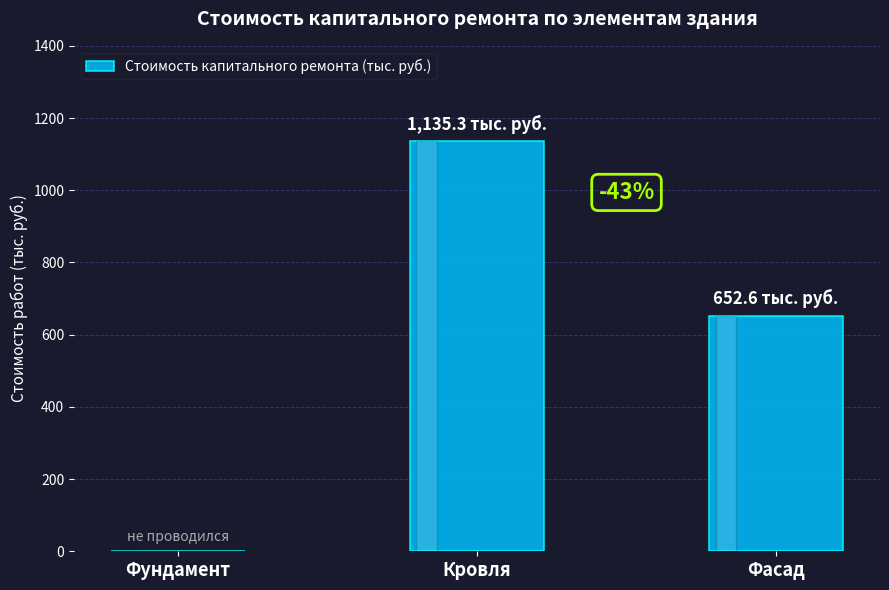

How many series are shown in this chart?

1